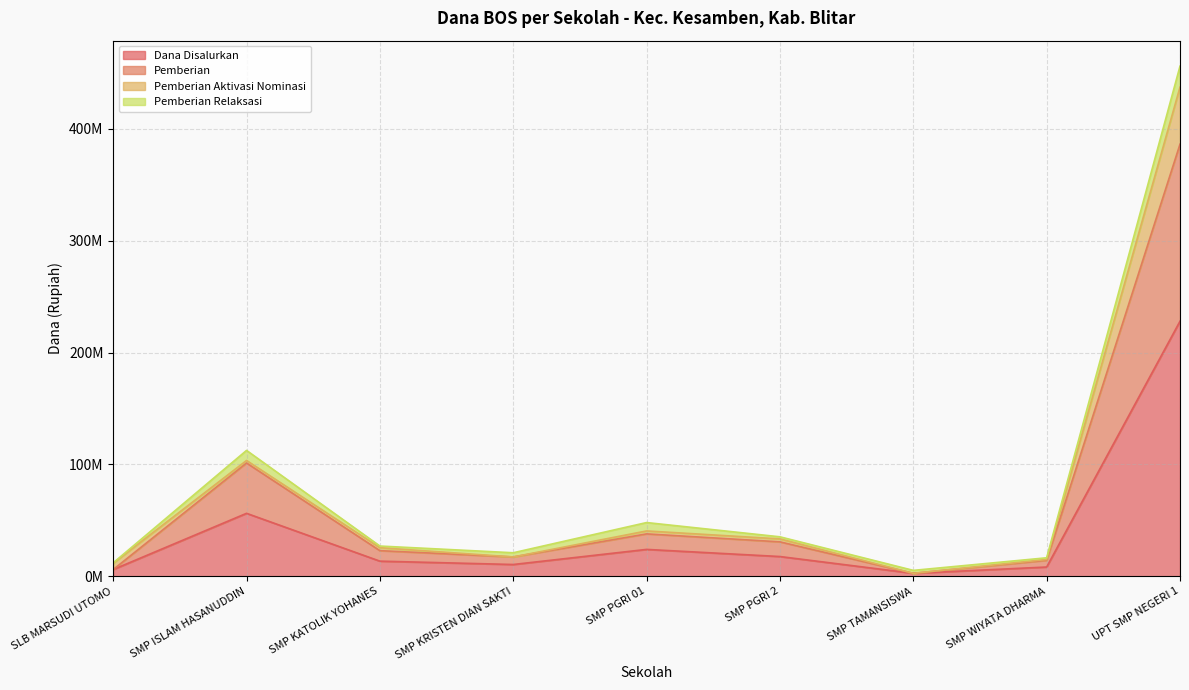

Does the chart have visible grid lines?

Yes